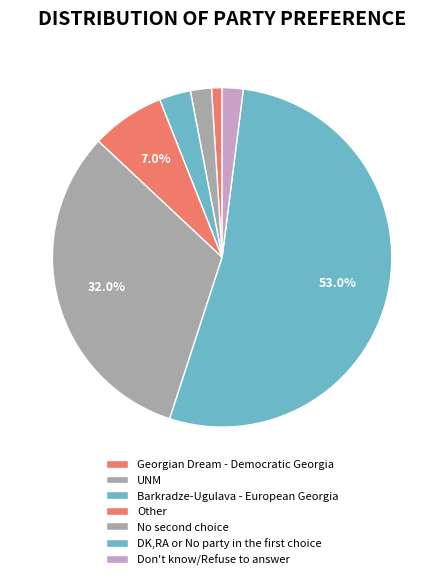

To the nearest percent, what is the difference between the largest and smallest slice percentages?

52%